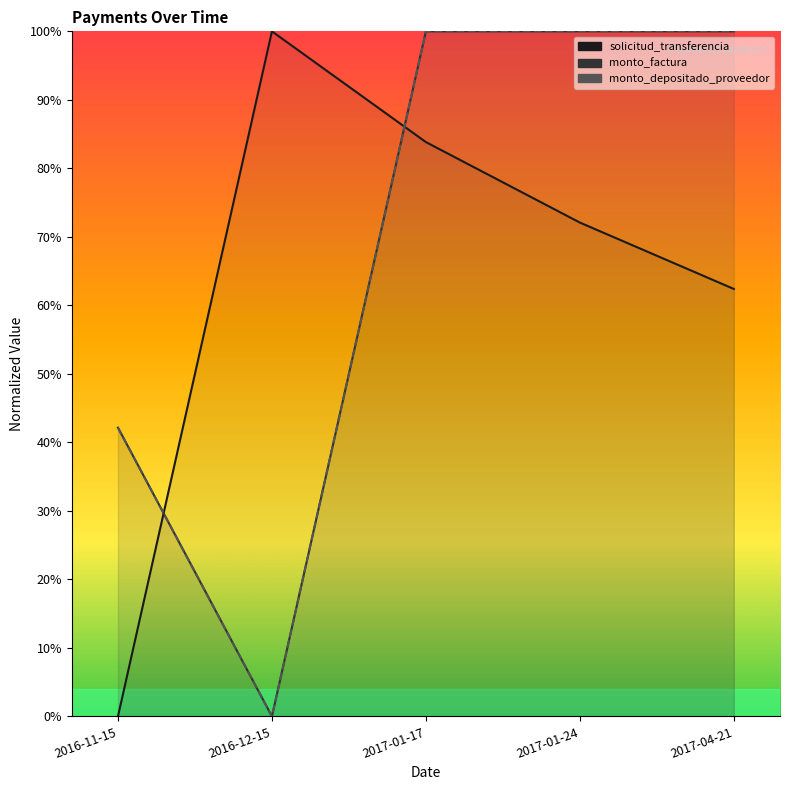

How many interior local valleys does the monto_depositado_proveedor series have?

1